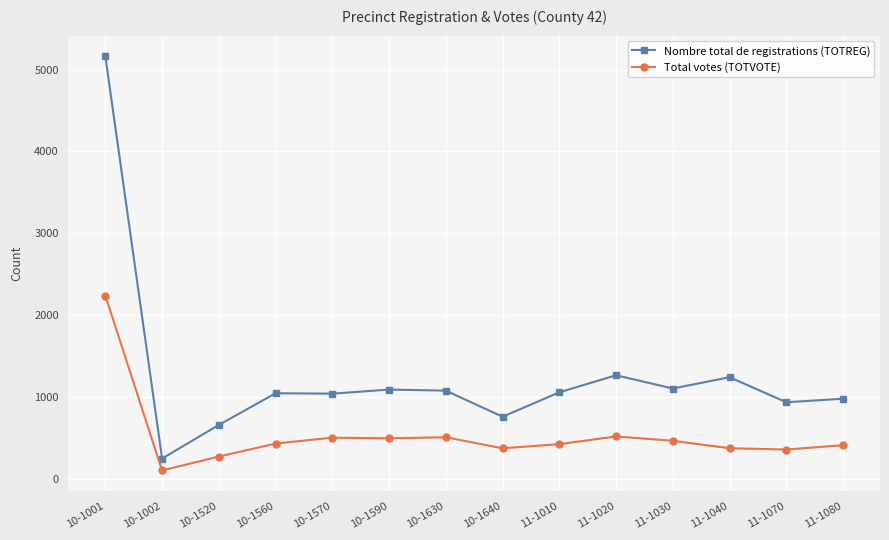

True or false: Total votes (TOTVOTE) and Nombre total de registrations (TOTREG) cross at least once.

False